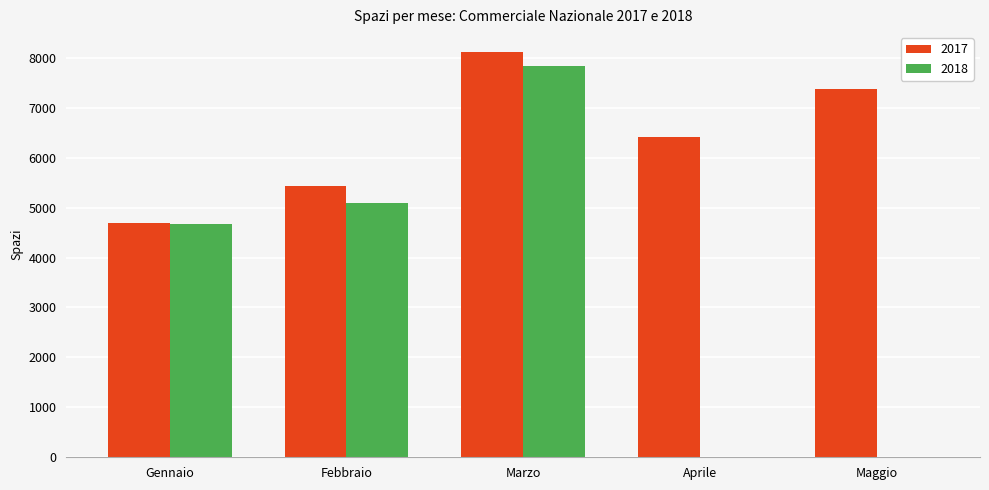

Between Gennaio and Febbraio, which series saw the biggest shift?

2017